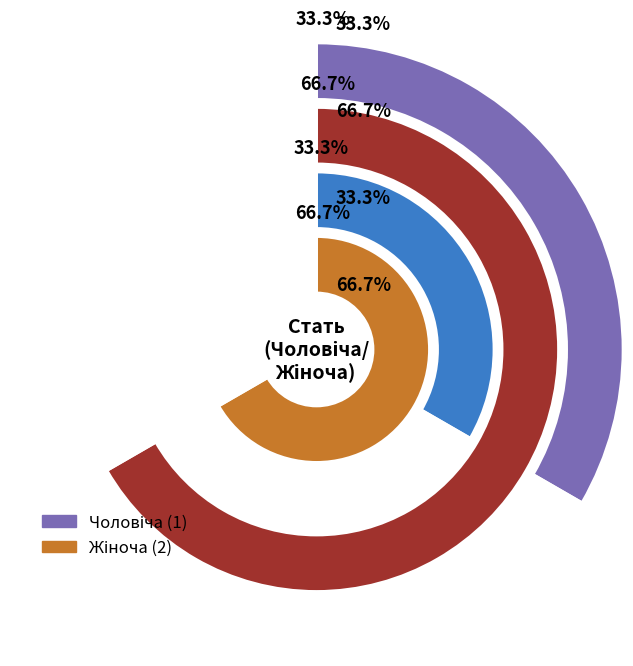

Is it true that Жіноча is 67% of the pie?

True